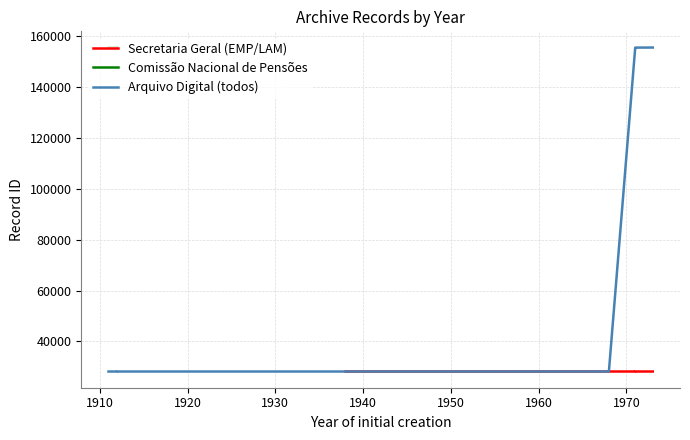

Between 1955 and 1911, which series saw the biggest shift?

Comissão Nacional de Pensões